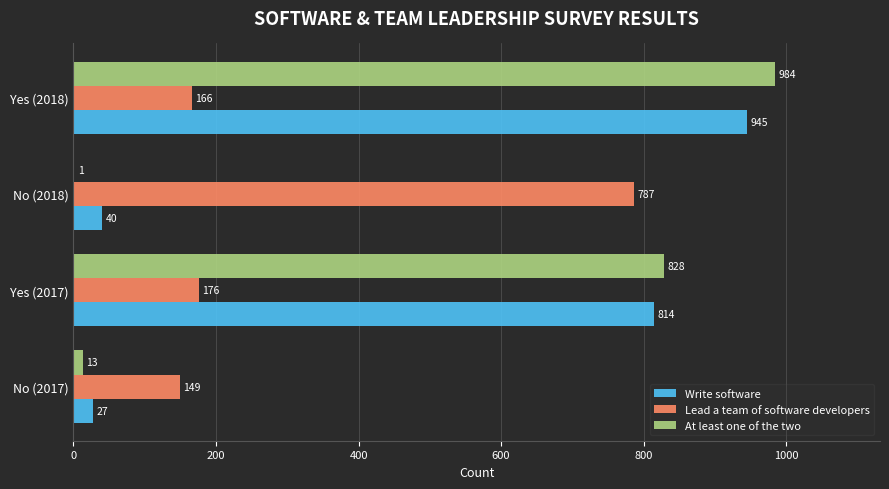

Is it true that Lead a team of software developers equals 248 at No (2017)?

False